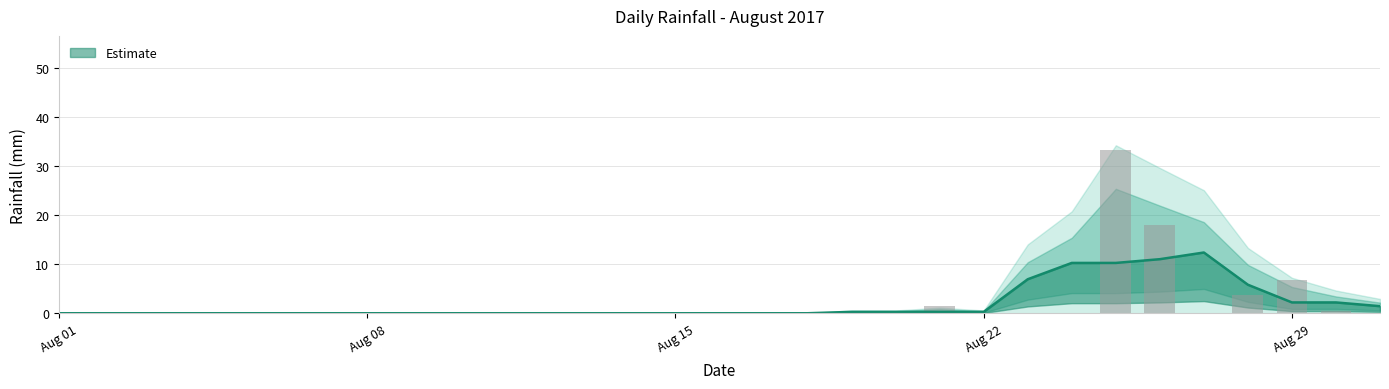

At which label is the value closest to 16?

2017-08-26